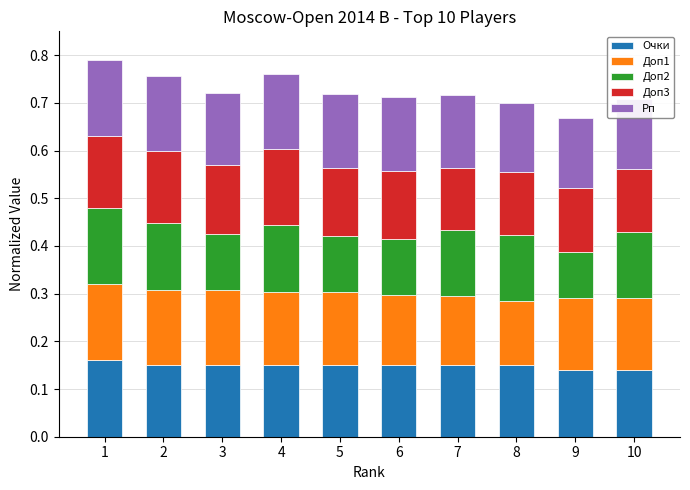

What is the sum of all Очки values?

1.5